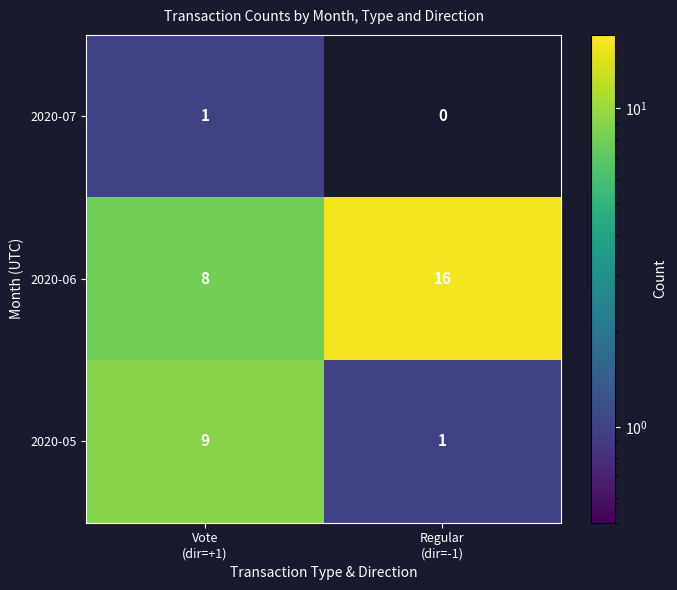

What is the average value of the 2020-05 series?

5